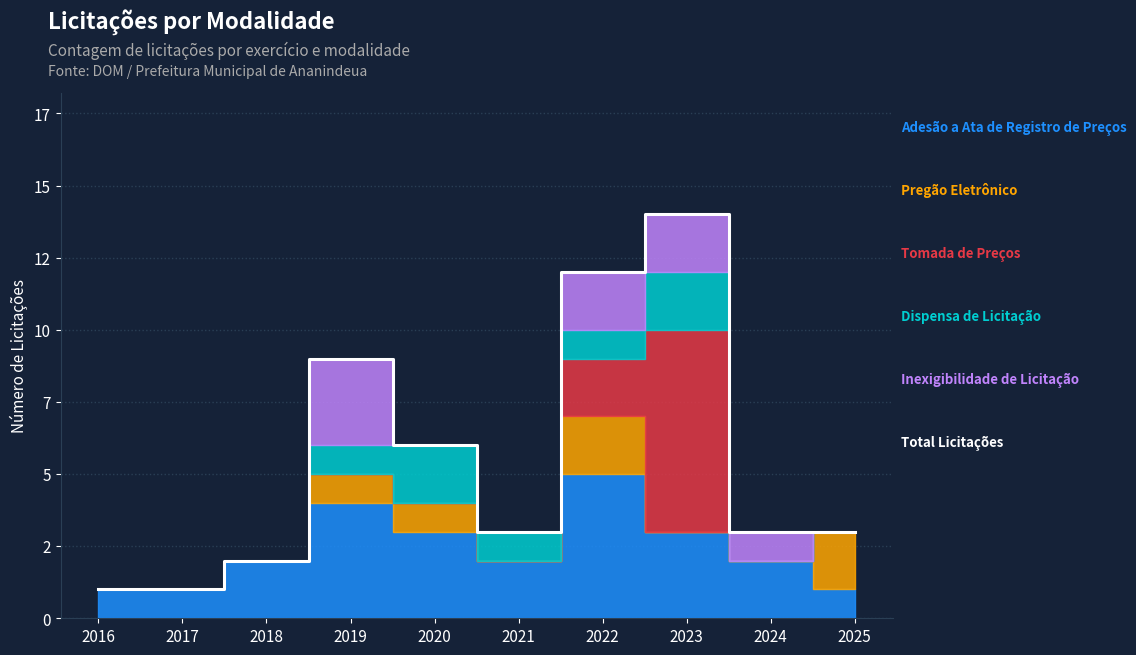

What is the greatest value displayed?

14